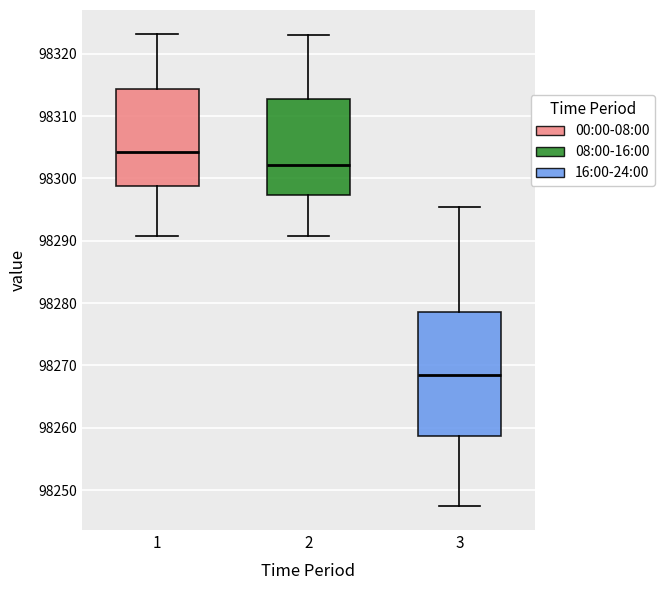

Reading left to right, read every box against the y-axis: the position of its median line, the range the box covers, and the ends of its whiskers. The values are not printed on the chart, so give them approximately, as read against the axis.

1: median 98304, box 98299 to 98314, whiskers 98291 to 98323
2: median 98302, box 98297 to 98313, whiskers 98291 to 98323
3: median 98269, box 98259 to 98279, whiskers 98247 to 98295